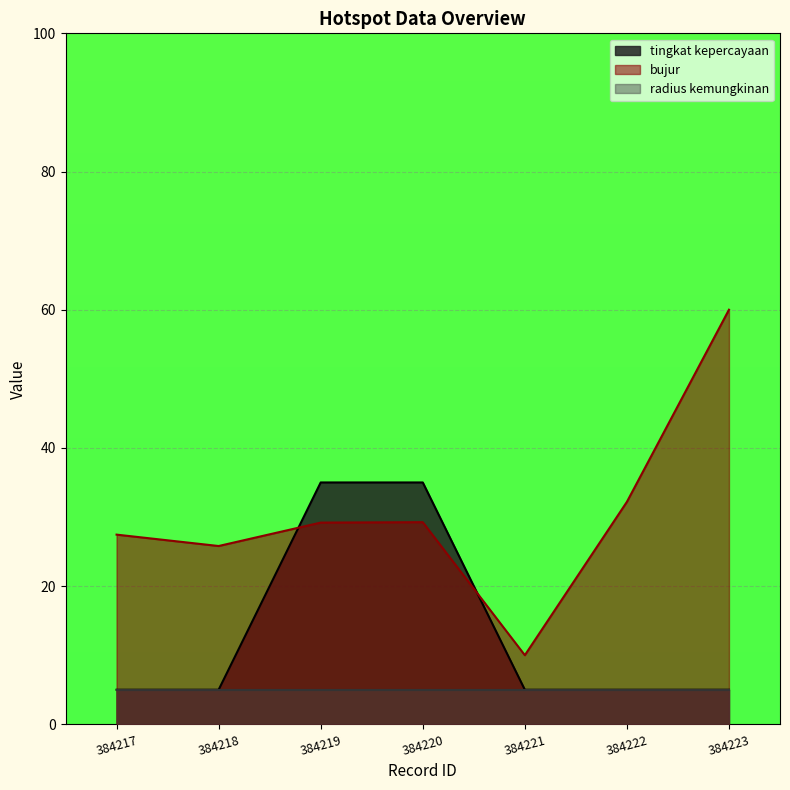

Is it true that bujur equals 41.9 at 384222?

False